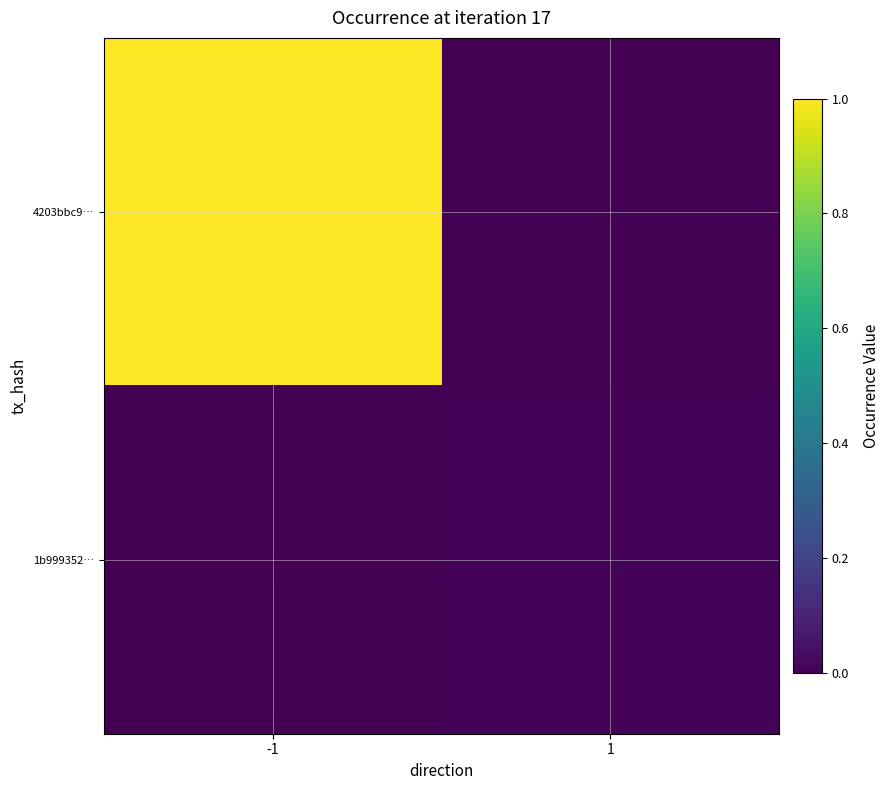

List the series in order of their peak value, highest first.

4203bbc9…, 1b999352…